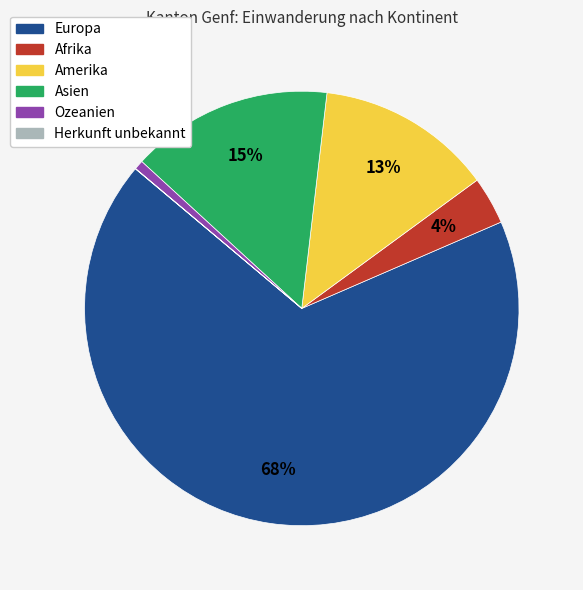

Which category accounts for the majority?

Europa